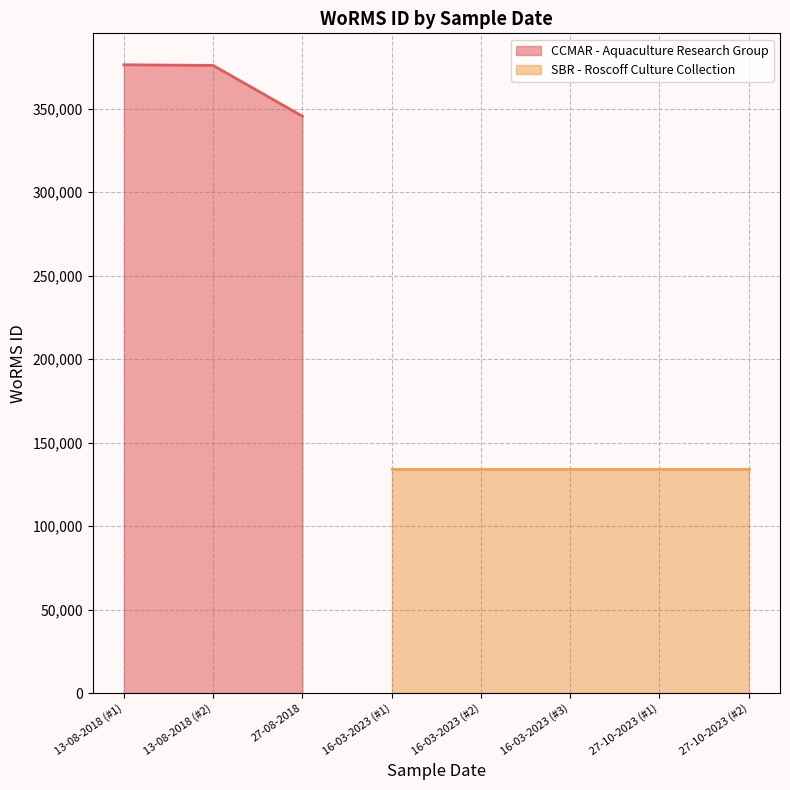

What is the maximum value for CCMAR - Aquaculture Research Group?

376359